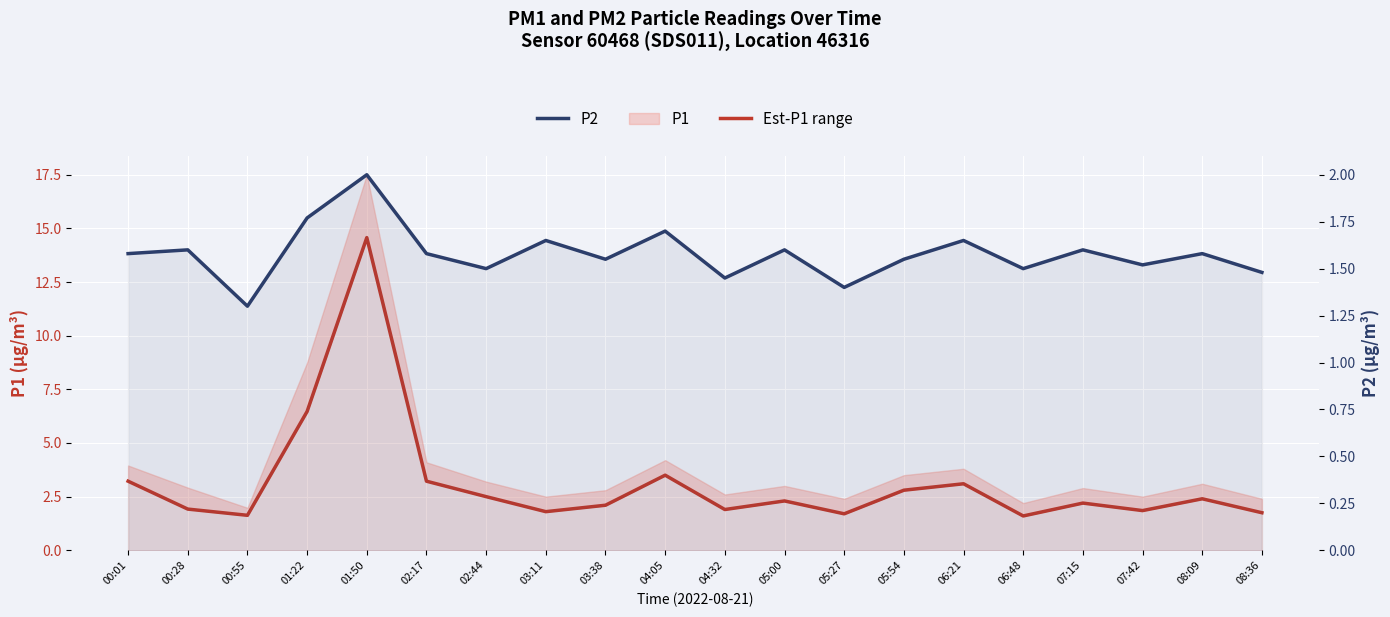

At which category does P2 reach its first local peak?

00:28